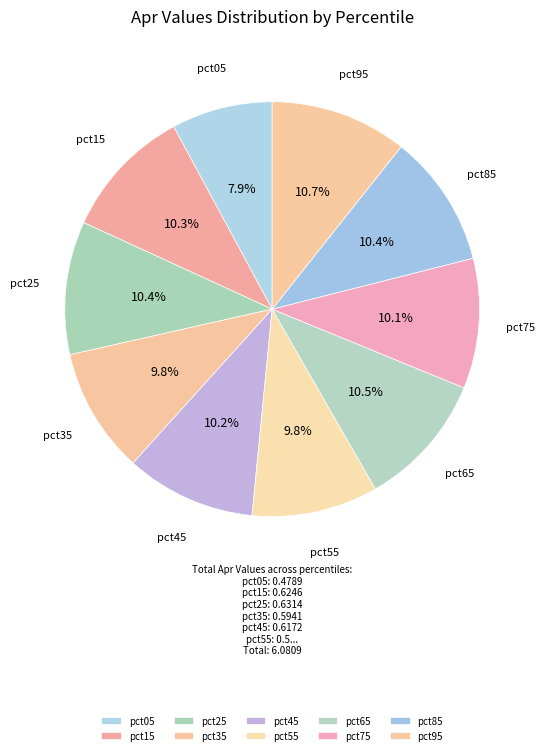

Is pct35 the majority of the pie?

No